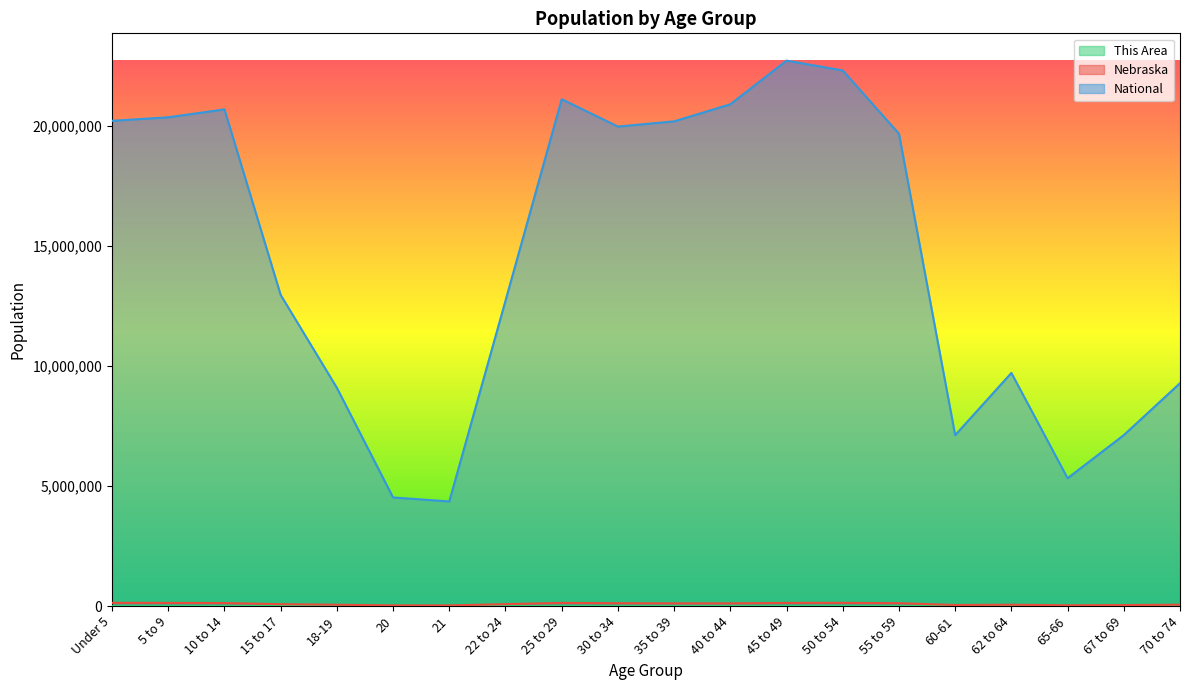

How many data points in Nebraska are less than 110361?

10